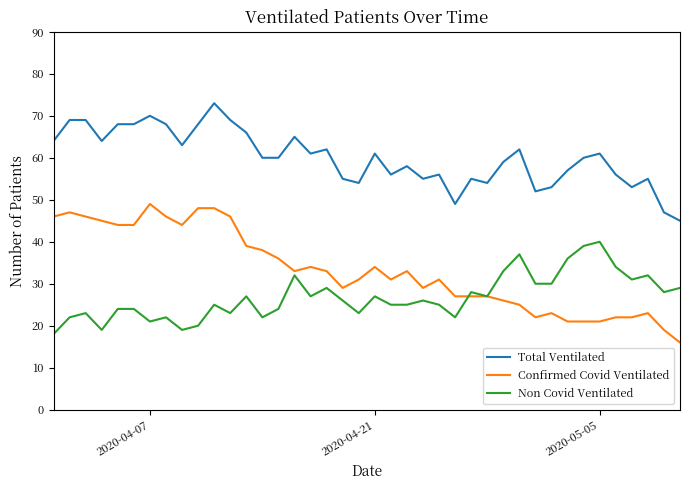

Rank the series by their maximum value, from lowest to highest.

Non Covid Ventilated, Confirmed Covid Ventilated, Total Ventilated